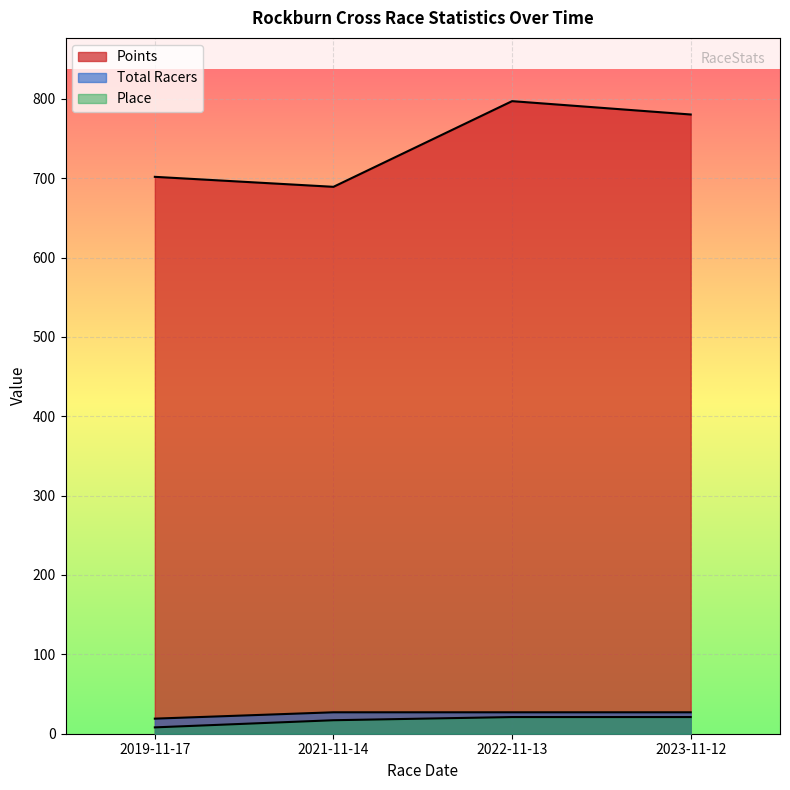

Reading left to right, list all the values displayed in this chart.

Points: 2019-11-17=701.7	2021-11-14=689.1	2022-11-13=797.0	2023-11-12=780.2
Place: 2019-11-17=8.0	2021-11-14=17.0	2022-11-13=21.0	2023-11-12=21.0
Total Racers: 2019-11-17=19.0	2021-11-14=27.0	2022-11-13=27.0	2023-11-12=27.0